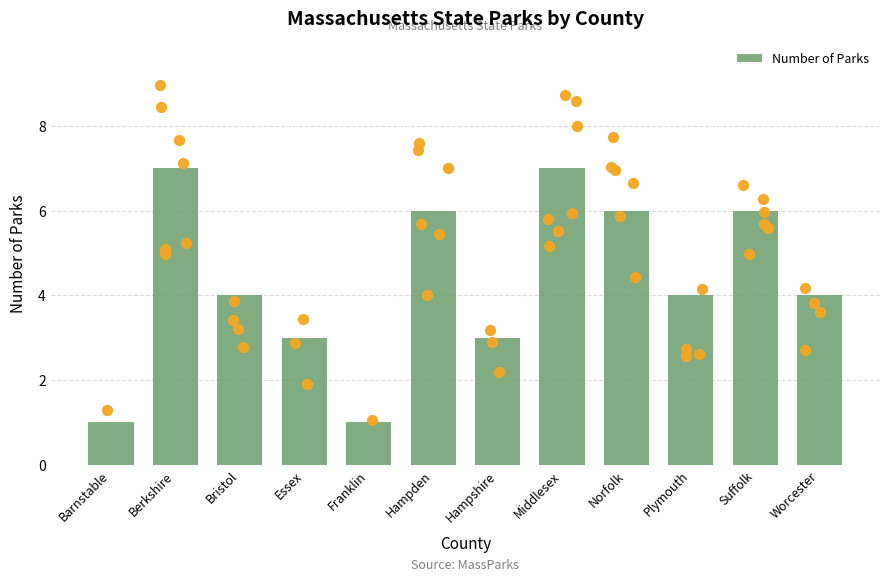

What is the ratio of the value at Plymouth to the value at Norfolk?

0.7